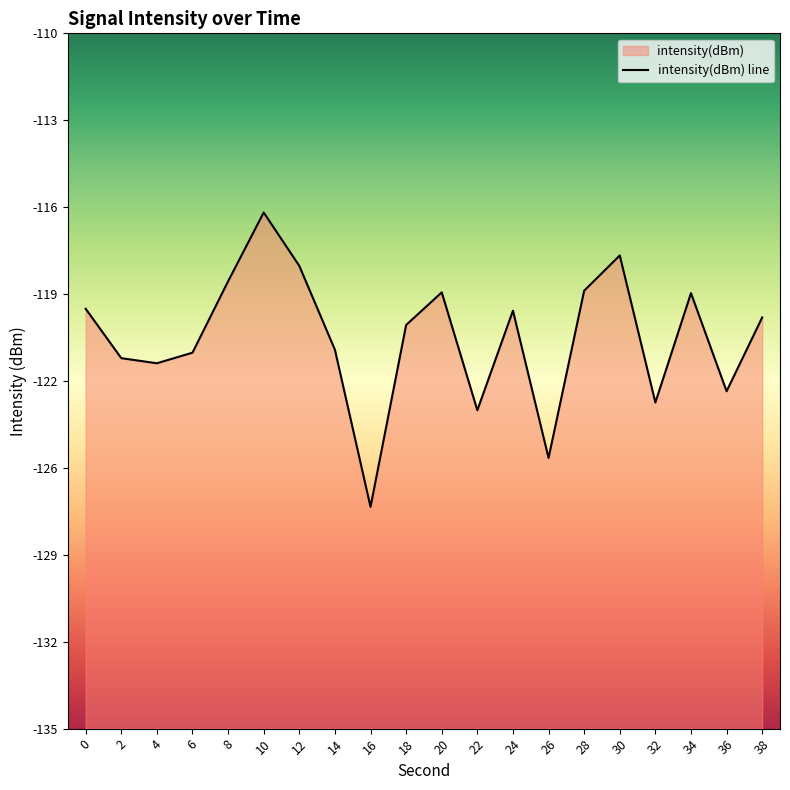

Is it true that the value at 22 is -60.2?

False